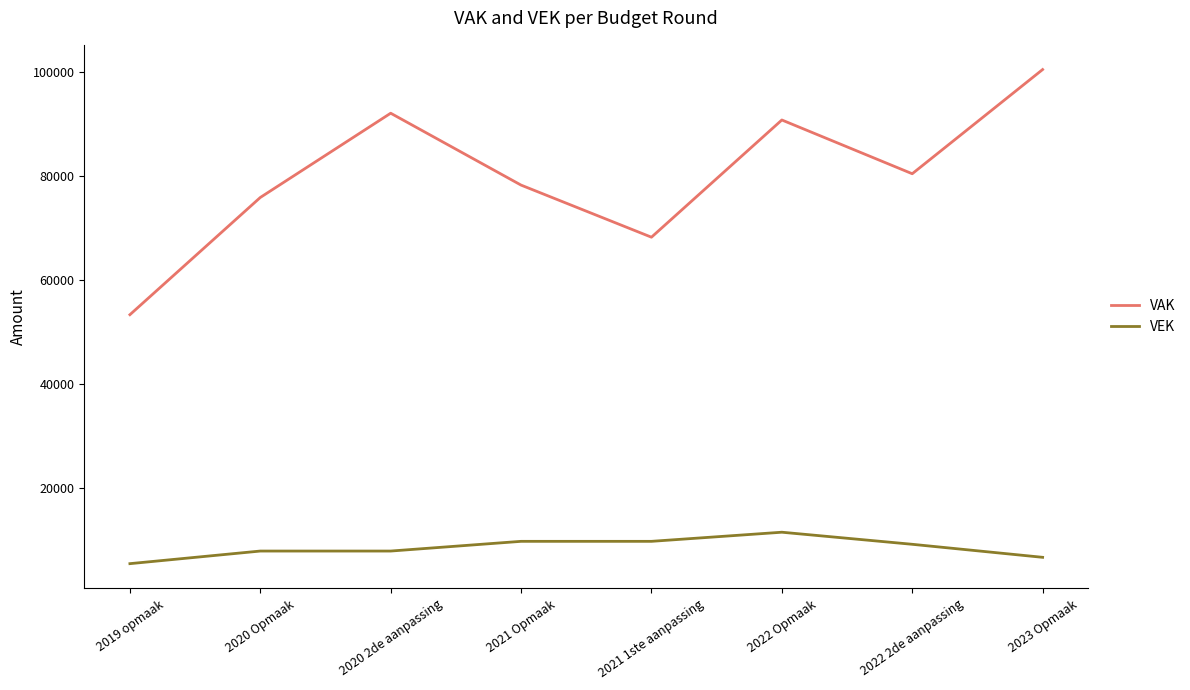

True or false: VEK and VAK intersect in this chart.

False